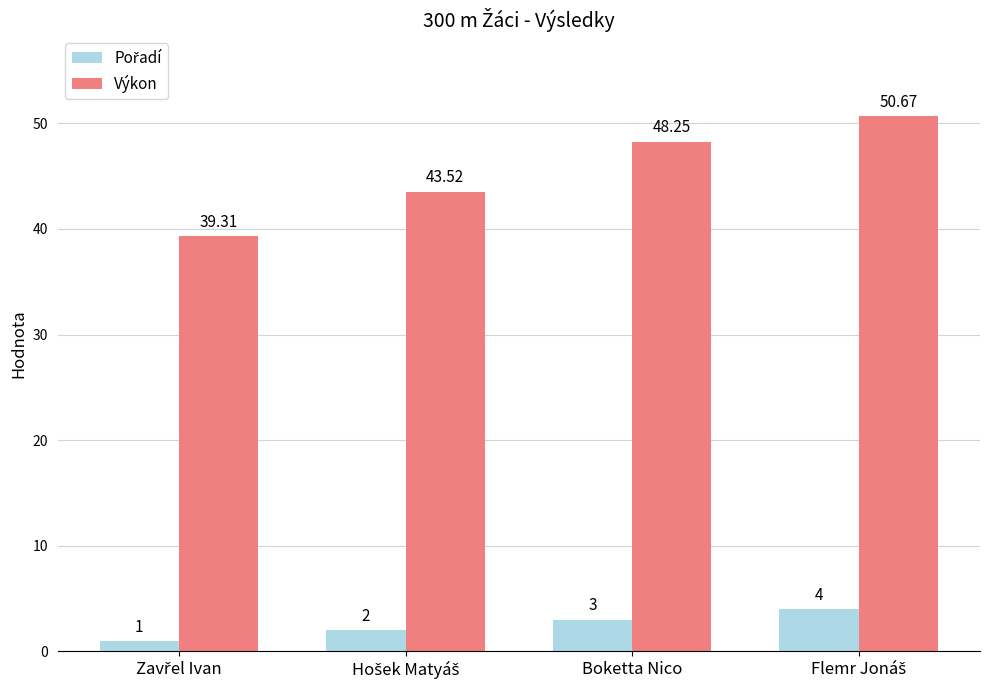

Which series has the largest total across all categories?

Výkon